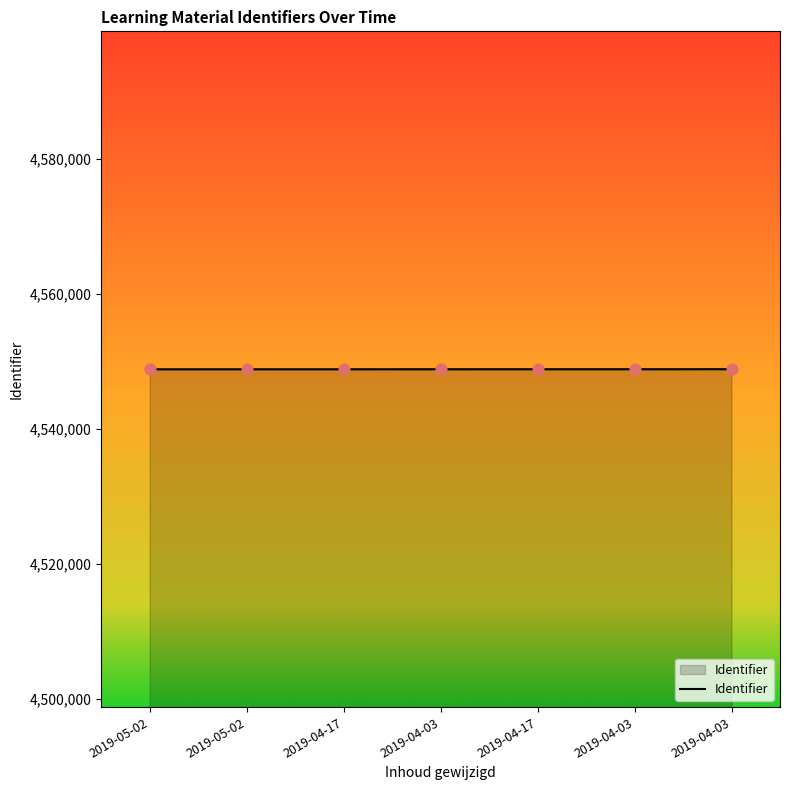

What is the change in value from 2019-04-03 to 2019-04-03?

+4